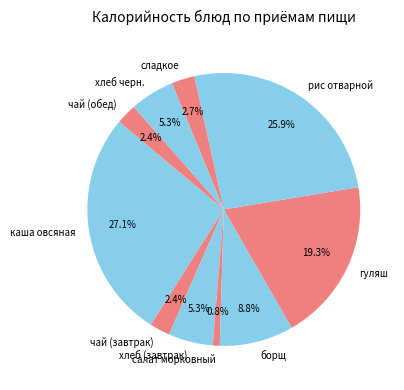

Is it true that салат морковный is 1% of the pie?

True